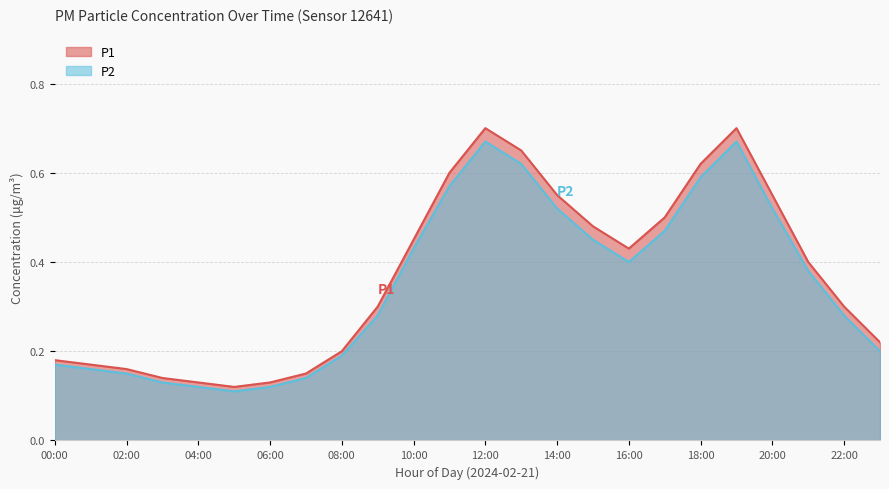

Reading left to right, what are all the values shown in this chart?

P1: 0.2	0.2	0.2	0.1	0.1	0.1	0.1	0.1	0.2	0.3	0.5	0.6	0.7	0.7	0.6	0.5	0.4	0.5	0.6	0.7	0.6	0.4	0.3	0.2
P2: 0.2	0.2	0.1	0.1	0.1	0.1	0.1	0.1	0.2	0.3	0.4	0.6	0.7	0.6	0.5	0.5	0.4	0.5	0.6	0.7	0.5	0.4	0.3	0.2